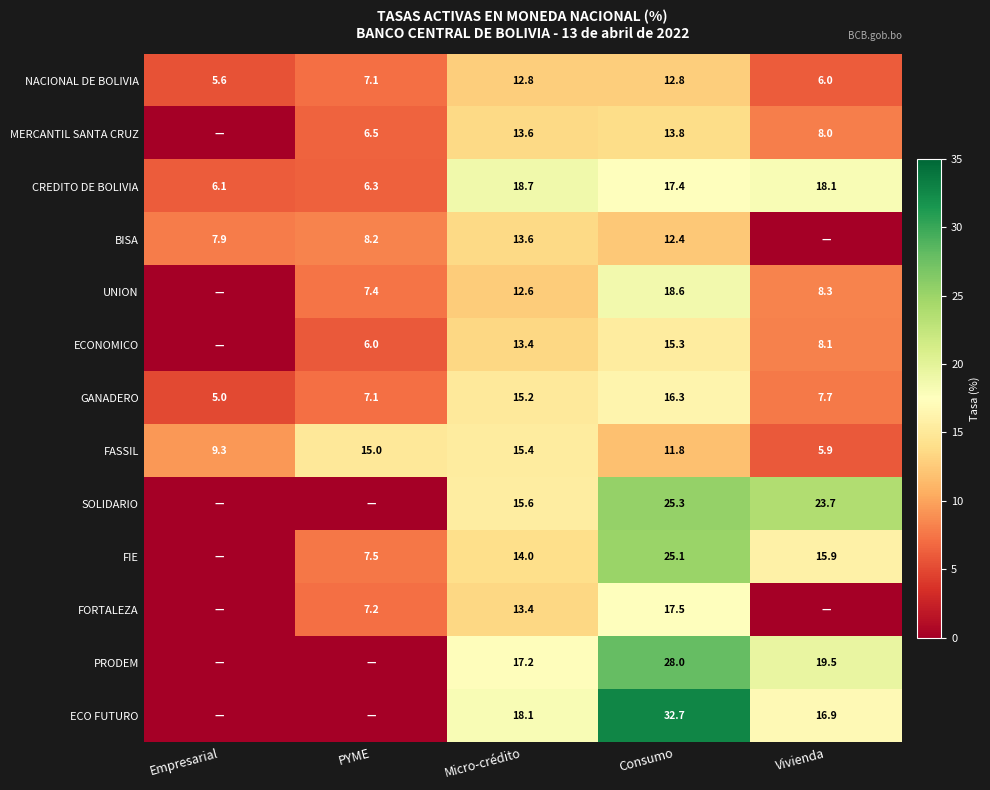

Count the number of data series in this chart.

13